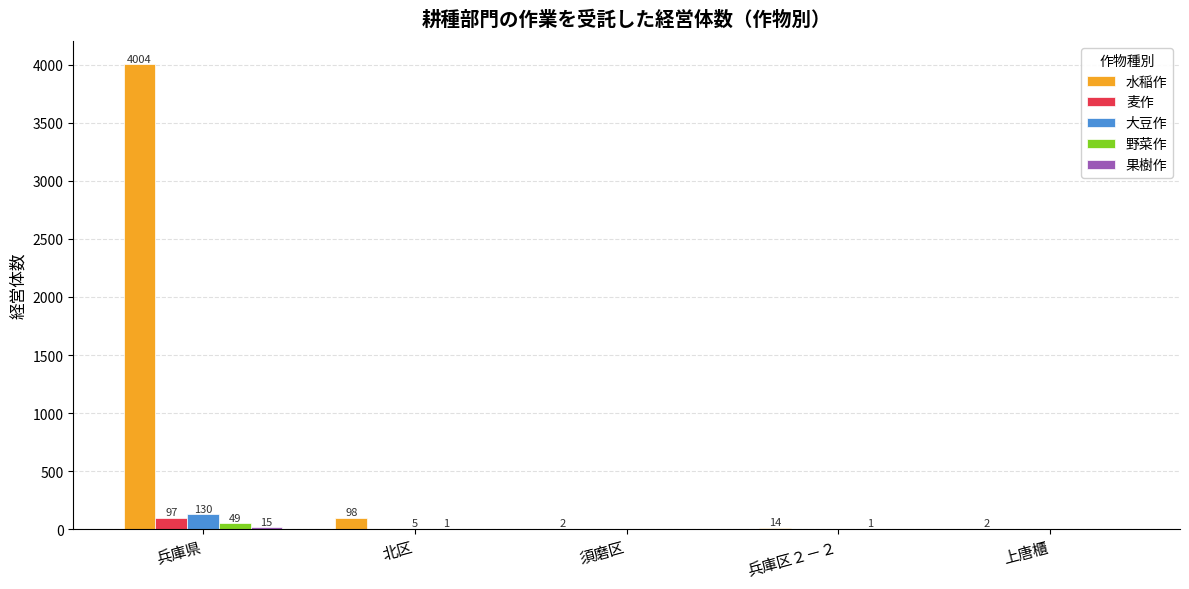

Which series changed the most between 北区 and 兵庫区２－２?

水稲作